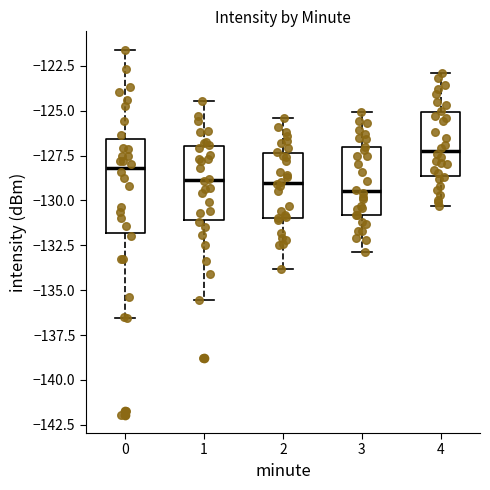

Where is the upper edge of the box at x = 2 on the y-axis? The values are not printed on the chart, so give them approximately, as read against the axis.

-127.5